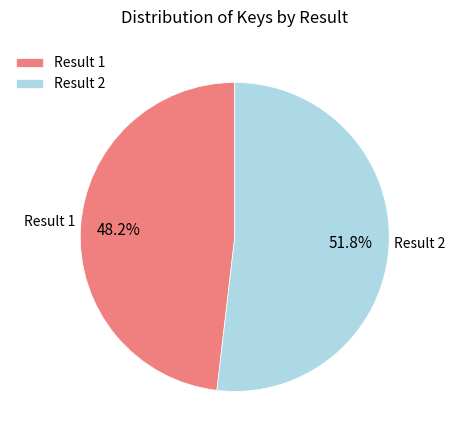

Approximately how many times larger is the value at Result 2 compared to Result 1?

1.1